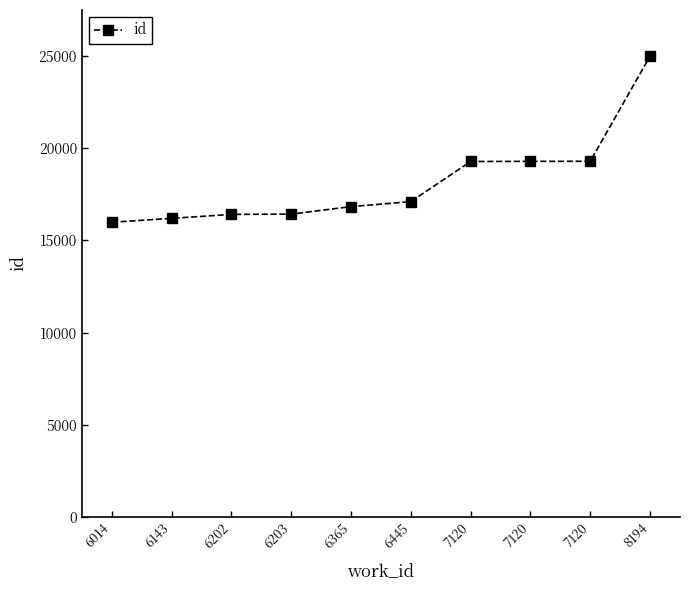

The value at 6014 is 15986. True or false?

True